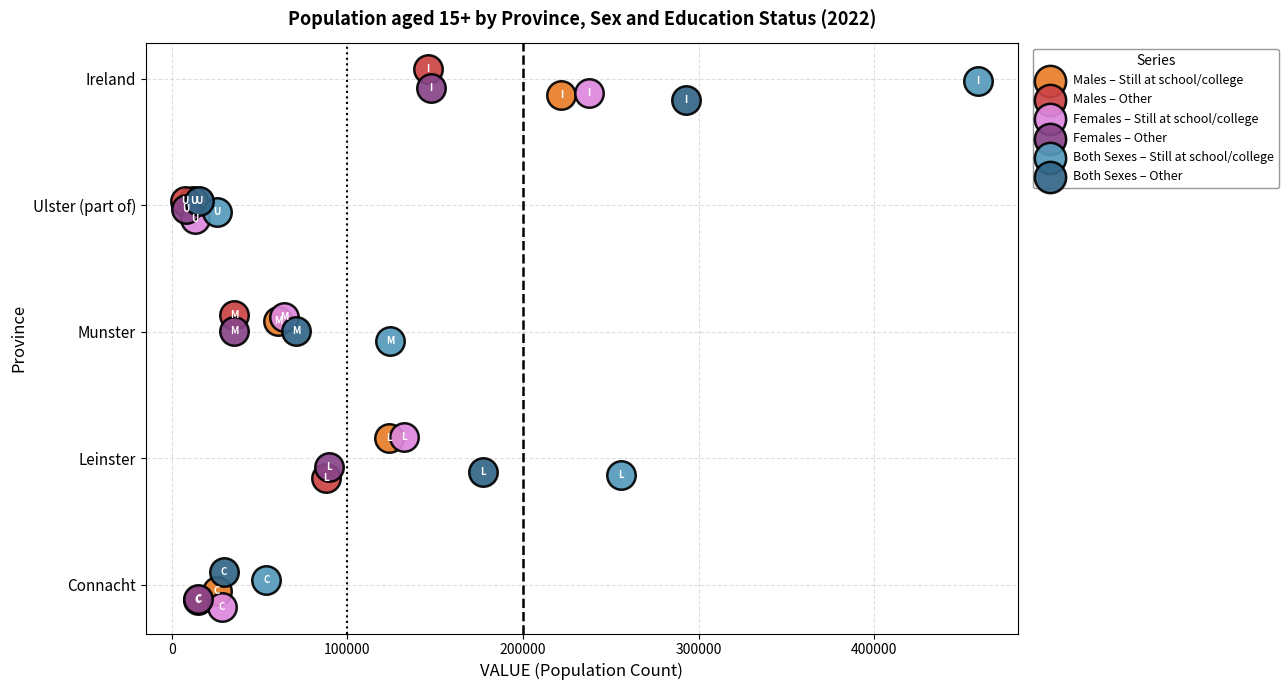

Which series reaches the maximum Y coordinate?

Males – Other